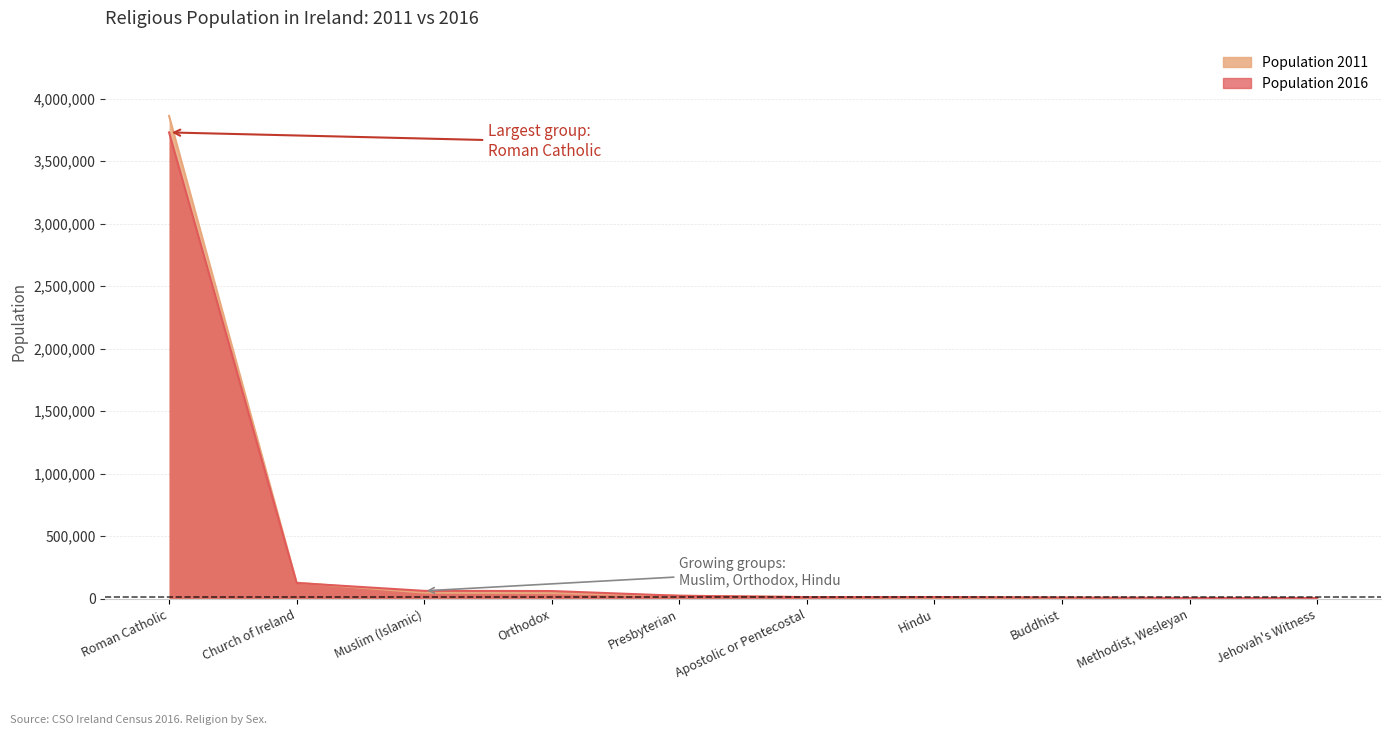

Which series has the largest total across all categories?

Population 2011